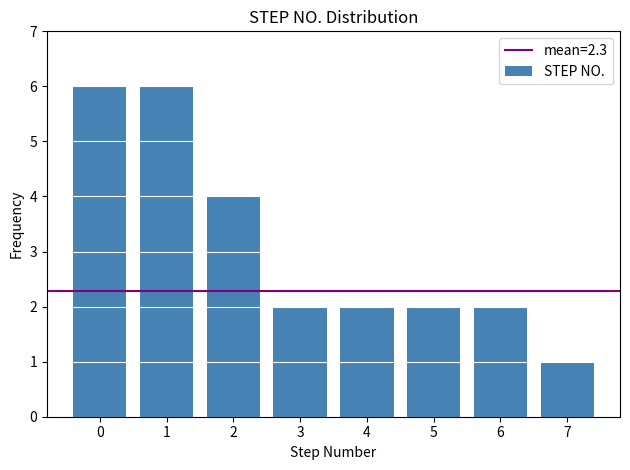

Reading left to right, list all the values displayed in this chart.

6	6	4	2	2	2	2	1